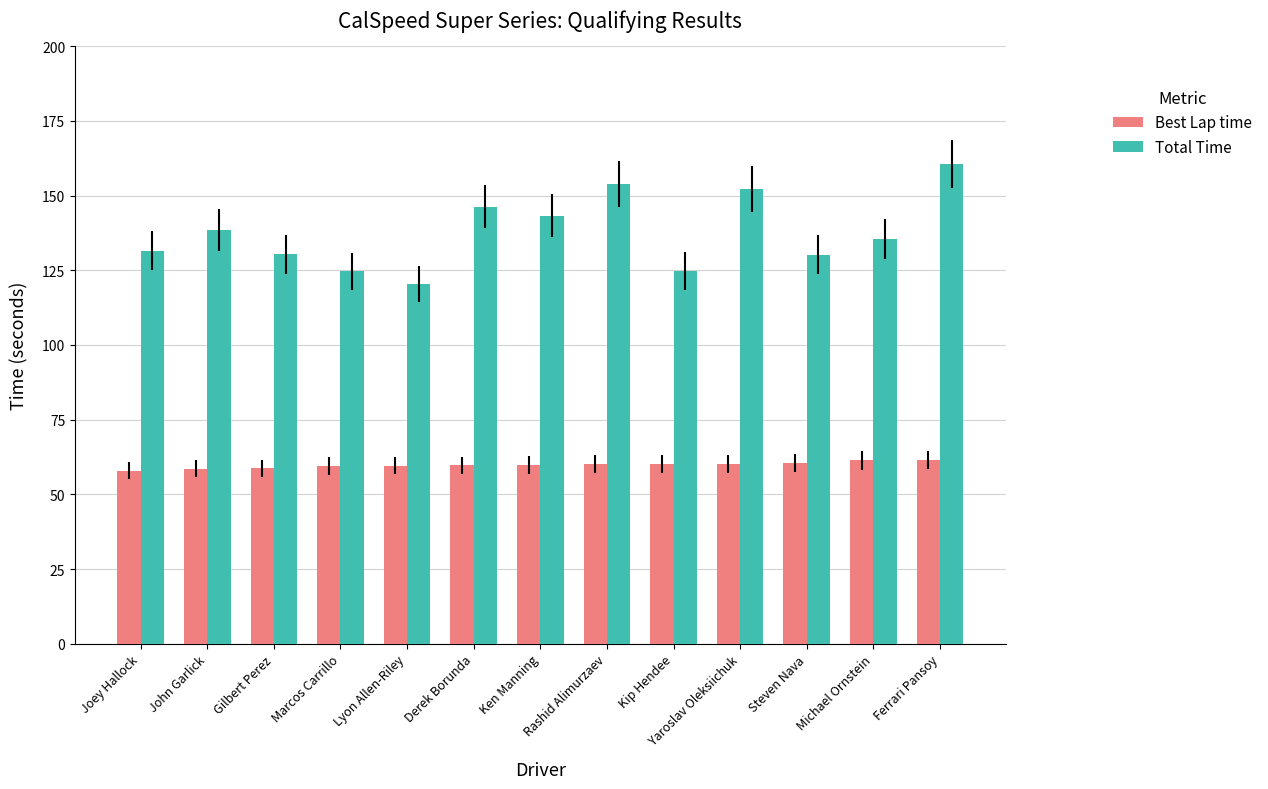

At Michael Ornstein, list the series in order from smallest to largest.

Best Lap time, Total Time